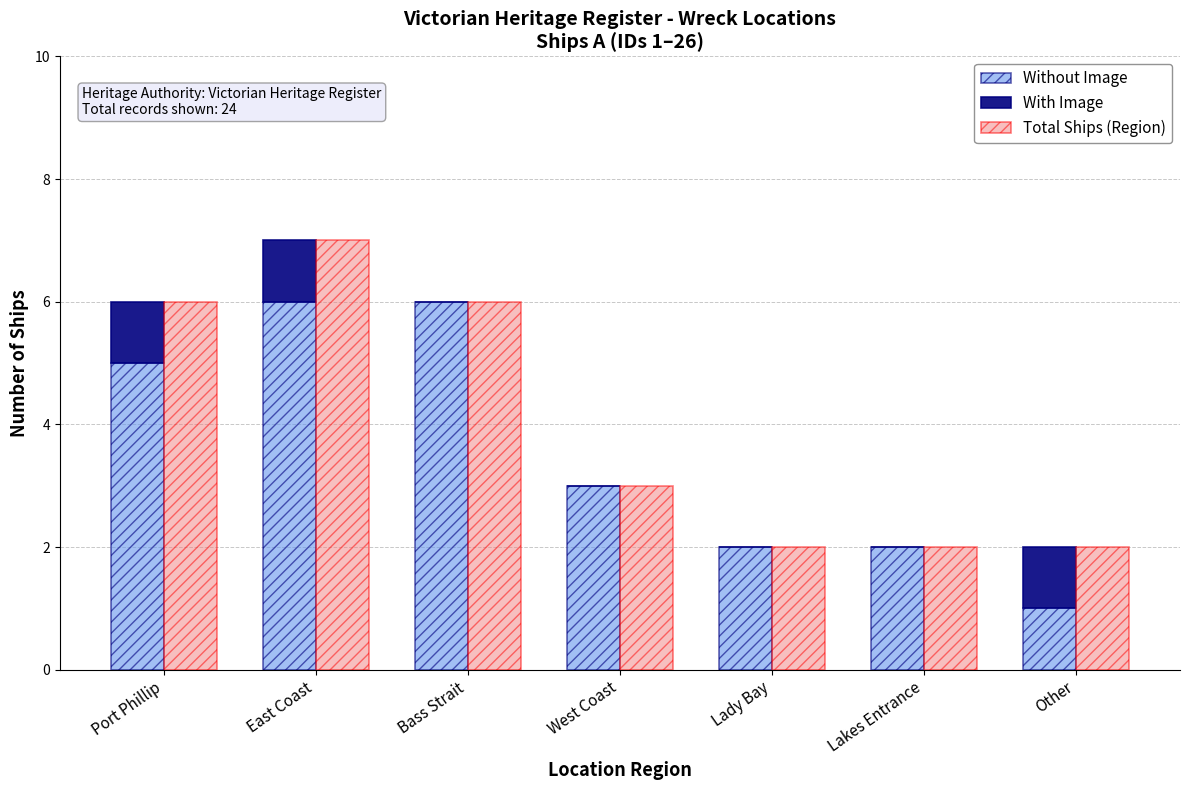

What are all the series names shown in the legend?

Without Image, With Image, Total Ships (Region)